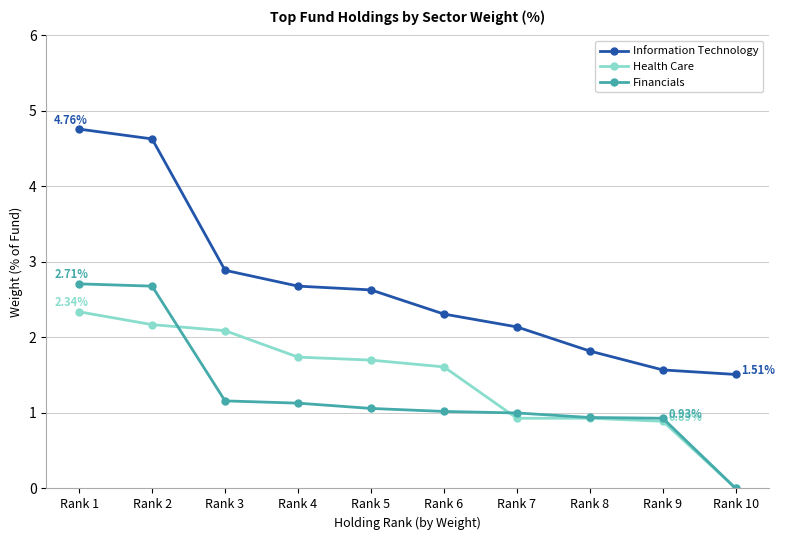

Reading left to right, what are all the values shown in this chart?

Information Technology: Rank 1=4.8	Rank 2=4.6	Rank 3=2.9	Rank 4=2.7	Rank 5=2.6	Rank 6=2.3	Rank 7=2.1	Rank 8=1.8	Rank 9=1.6	Rank 10=1.5
Health Care: Rank 1=2.3	Rank 2=2.2	Rank 3=2.1	Rank 4=1.7	Rank 5=1.7	Rank 6=1.6	Rank 7=0.9	Rank 8=0.9	Rank 9=0.9	Rank 10=0.0
Financials: Rank 1=2.7	Rank 2=2.7	Rank 3=1.2	Rank 4=1.1	Rank 5=1.1	Rank 6=1.0	Rank 7=1.0	Rank 8=0.9	Rank 9=0.9	Rank 10=0.0